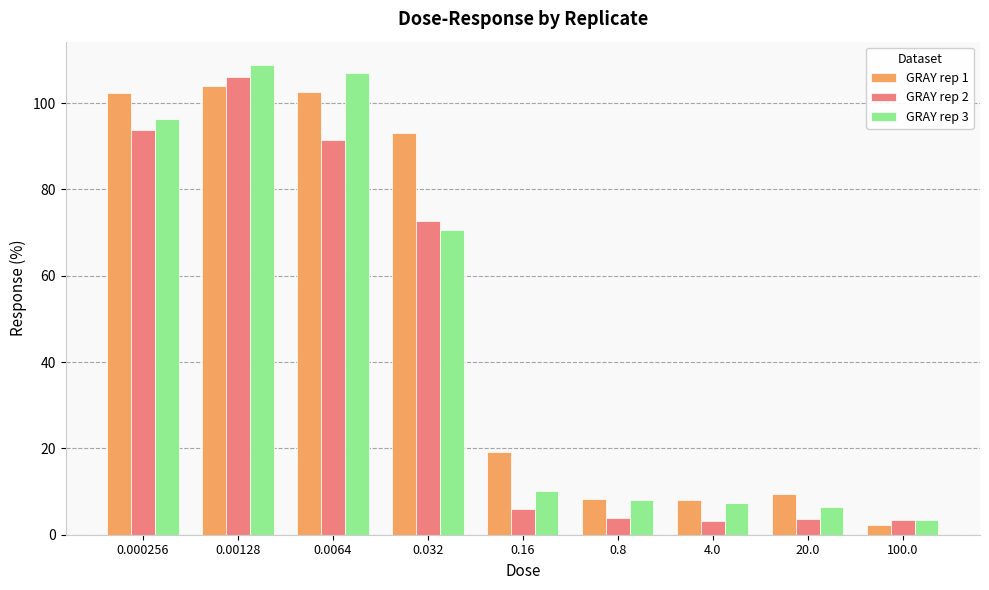

How many bars are there in total?

27